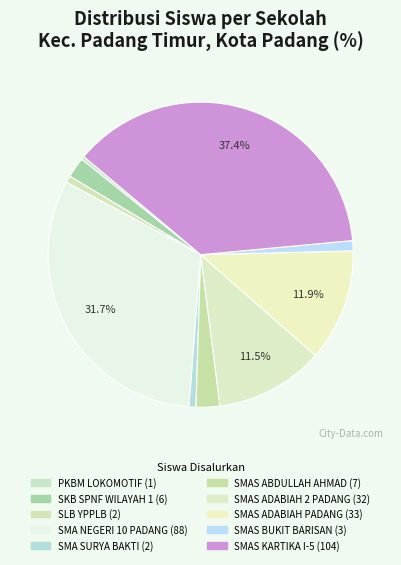

Rank the categories by value from highest to lowest.

SMAS KARTIKA I-5, SMA NEGERI 10 PADANG, SMAS ADABIAH PADANG, SMAS ADABIAH 2 PADANG, SMAS ABDULLAH AHMAD, SKB SPNF WILAYAH 1, SMAS BUKIT BARISAN, SLB YPPLB, SMA SURYA BAKTI, PKBM LOKOMOTIF